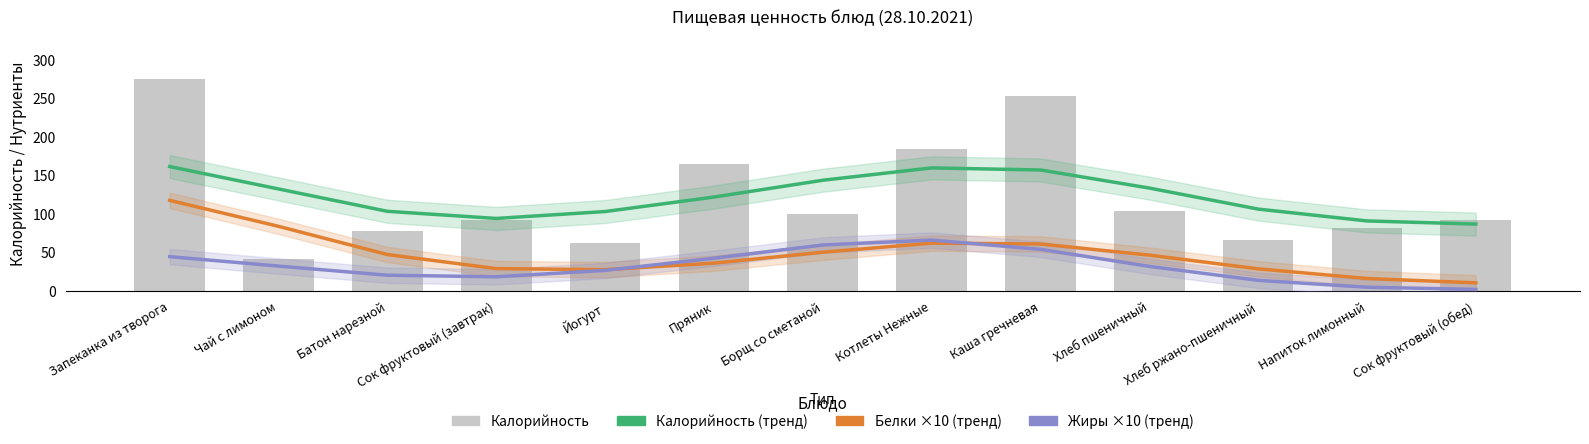

What is the sum of all Калорийность (тренд) values?

1597.9